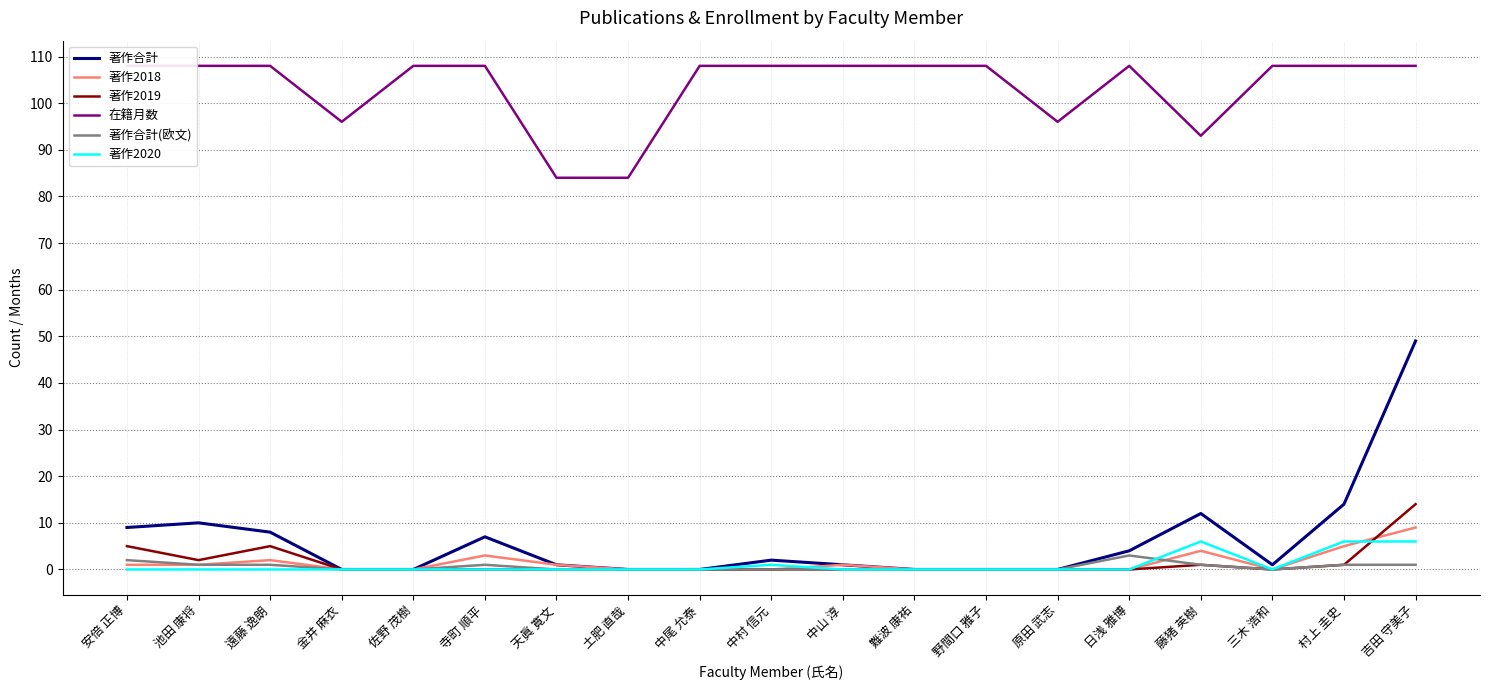

Which series has the largest range (max minus min)?

著作合計